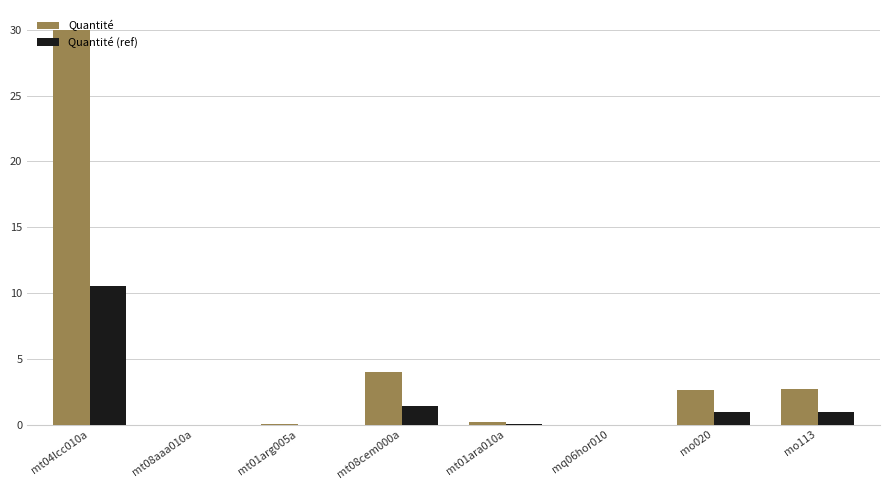

What is the difference between the Quantité (ref) values at mt01ara010a and mo020?

0.9